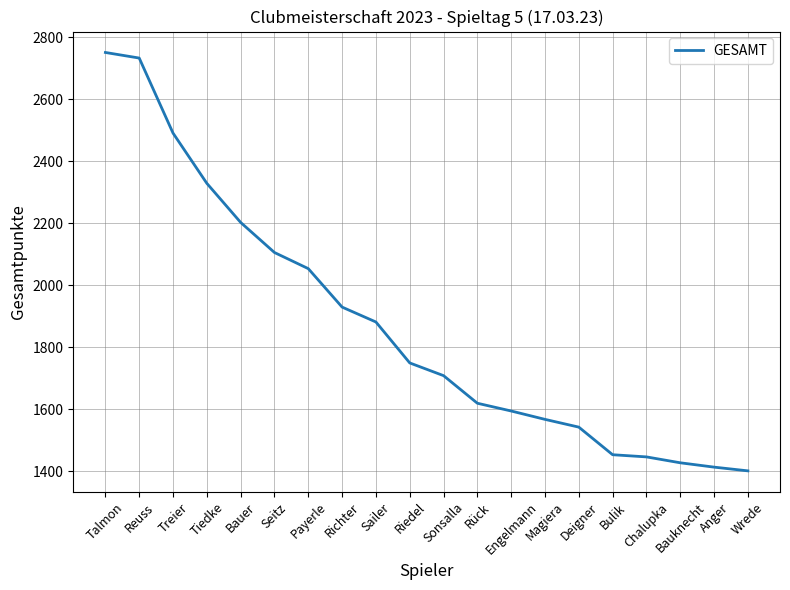

What is the minimum value shown in the chart?

1402